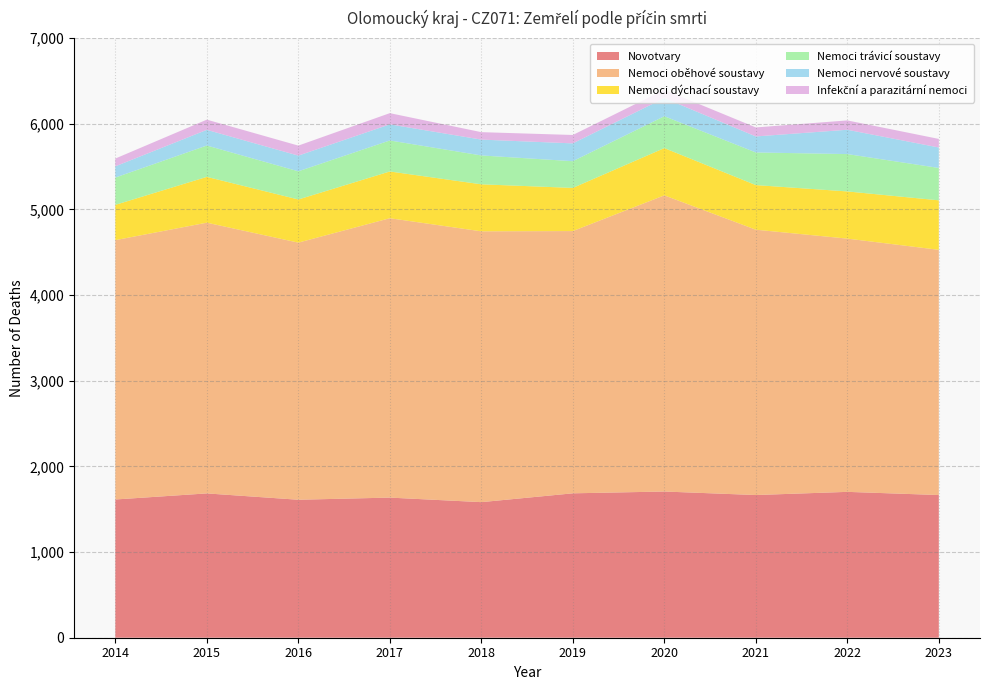

Reading left to right, what are all the values shown in this chart?

Novotvary: 1614	1685	1611	1636	1583	1686	1707	1666	1703	1666
Nemoci oběhové soustavy: 3028	3161	3002	3262	3162	3062	3458	3098	2957	2863
Nemoci dýchací soustavy: 412	535	504	546	549	504	552	521	551	578
Nemoci trávicí soustavy: 319	366	329	362	337	312	372	381	436	378
Nemoci nervové soustavy: 131	183	183	188	185	208	212	187	284	239
Infekční a parazitární nemoci: 91	119	117	131	87	98	97	105	109	100